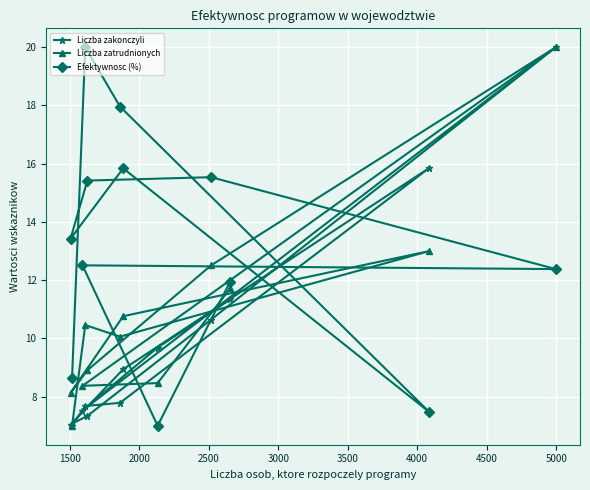

Does the chart display data point markers on the line(s)?

Yes